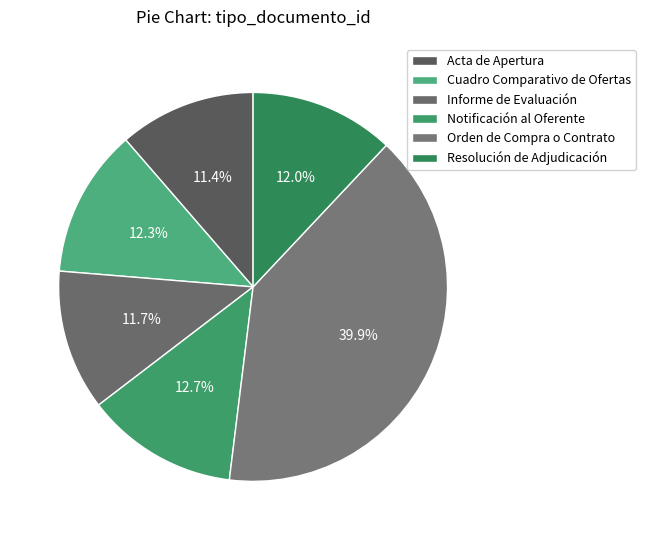

To the nearest percent, what is the combined percentage of Orden de Compra o Contrato and Notificación al Oferente?

53%